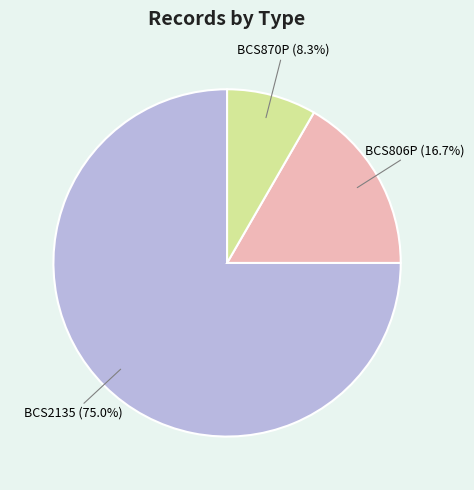

Is the sum of BCS2135 and BCS806P greater than half?

Yes